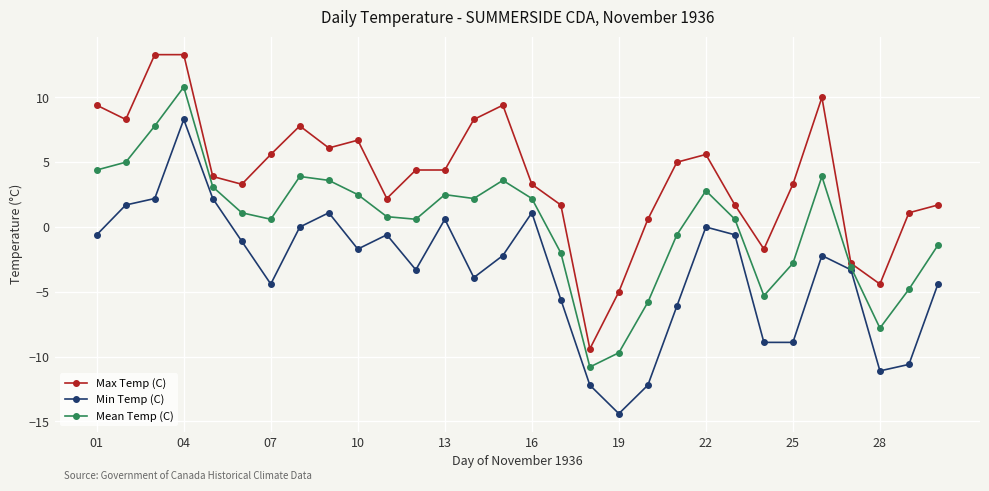

What is the value of the Mean Temp (C) point at the 1st from the left?

4.4